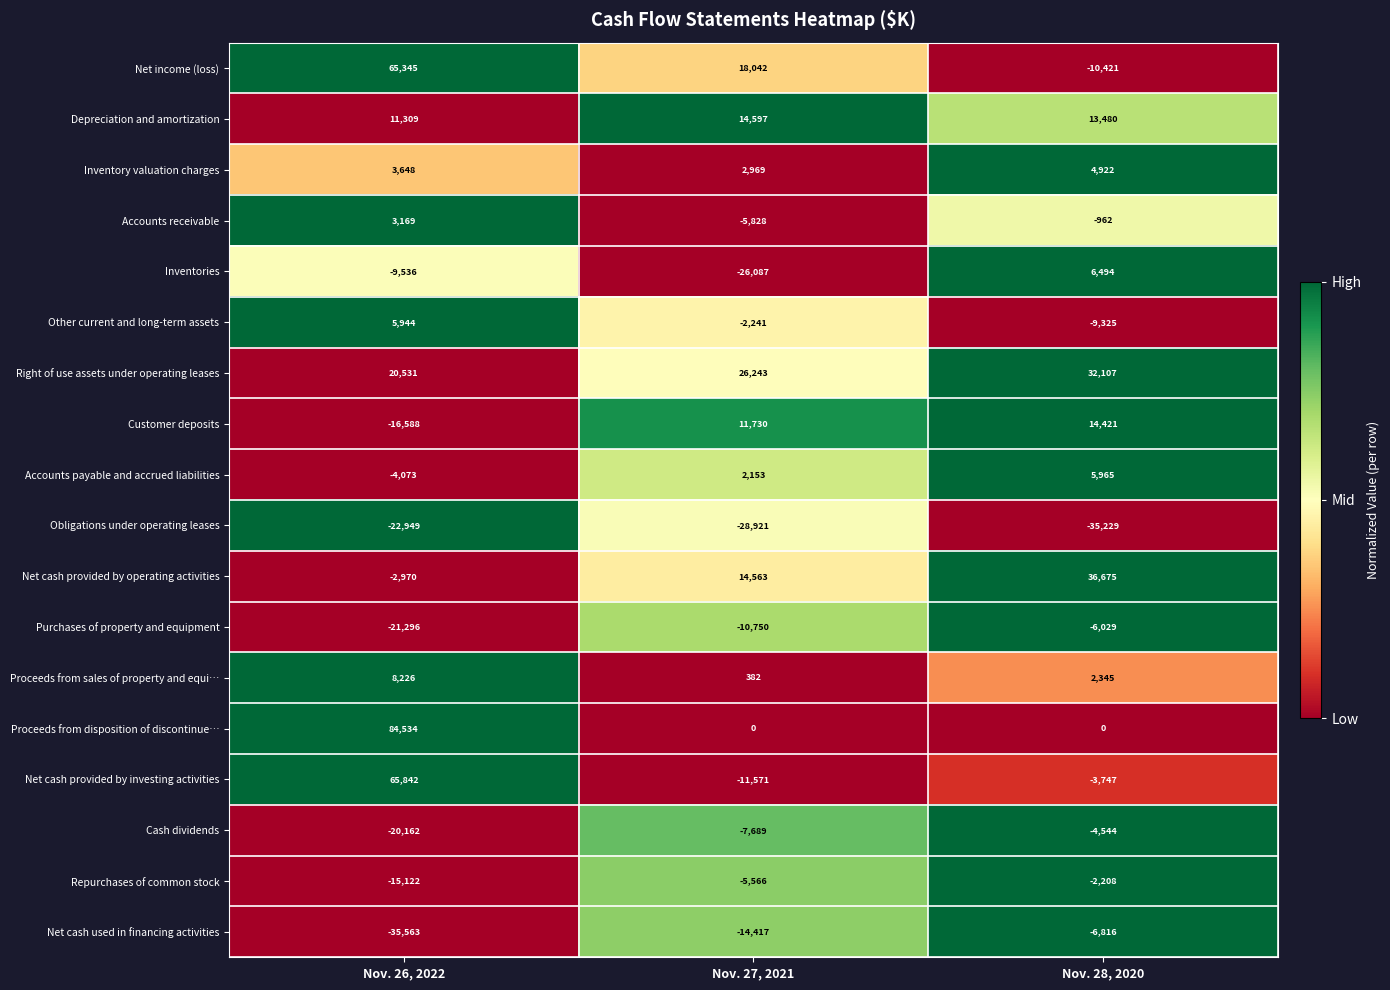

What is the difference between the maximum and minimum values in the Inventory valuation charges series?

1953